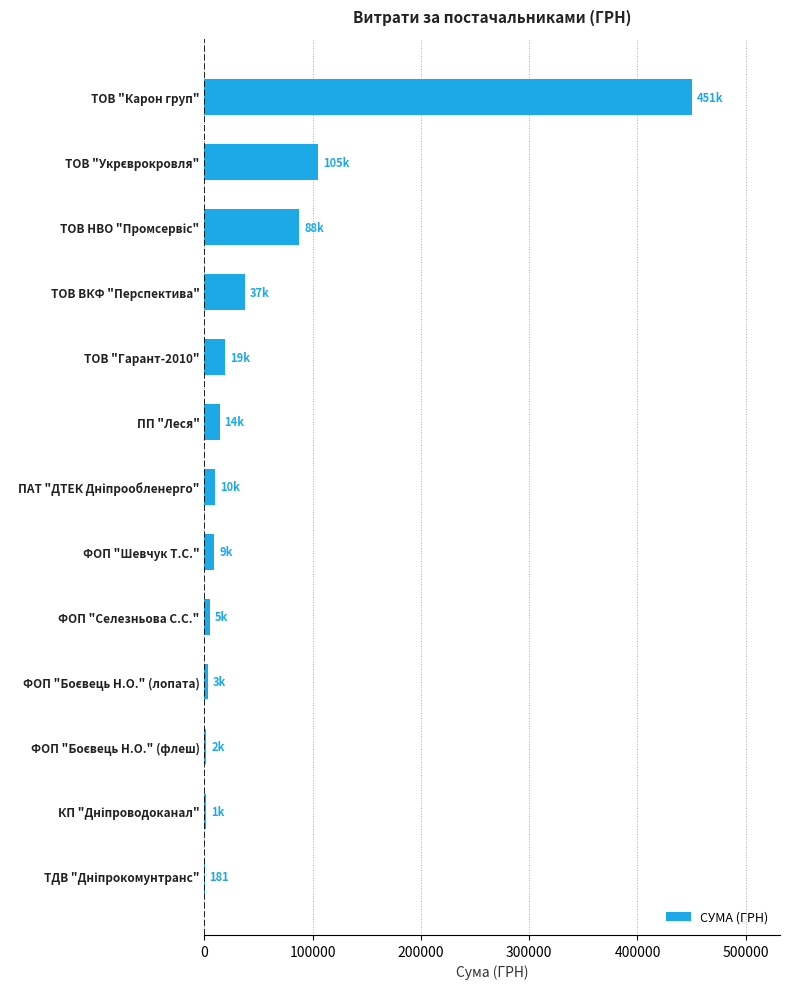

True or false: the data shows 14093.0 at ПП "Леся".

True